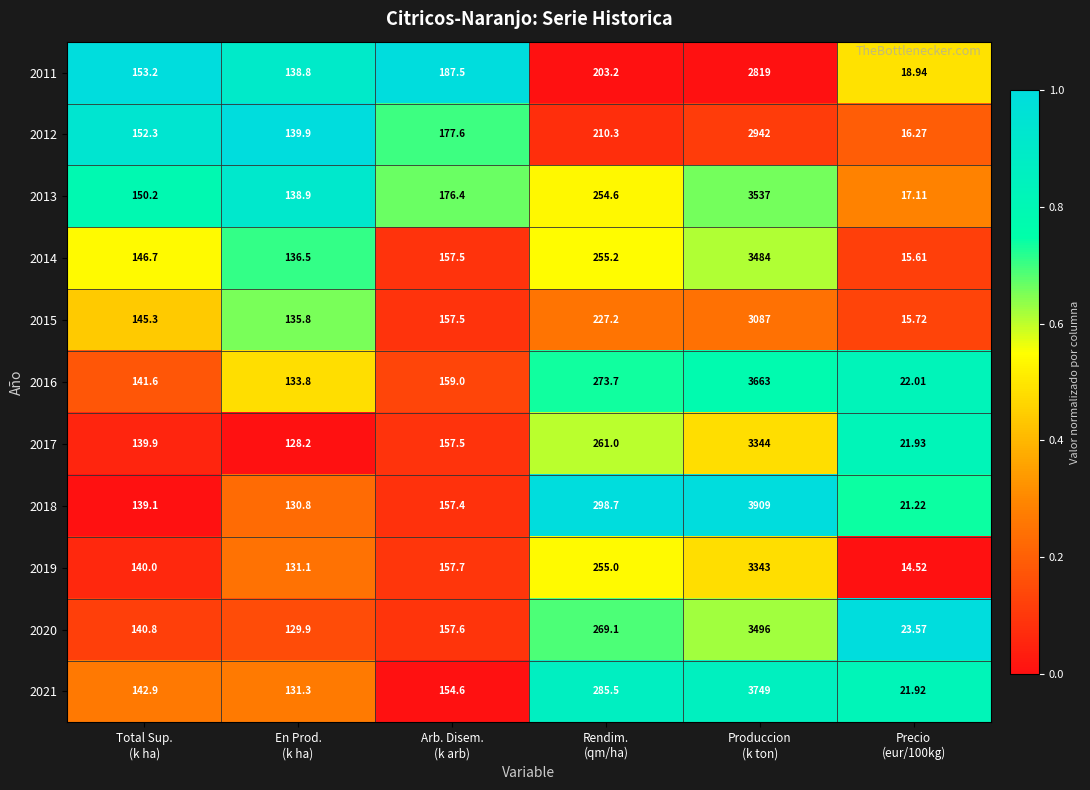

How many series are shown in this chart?

11